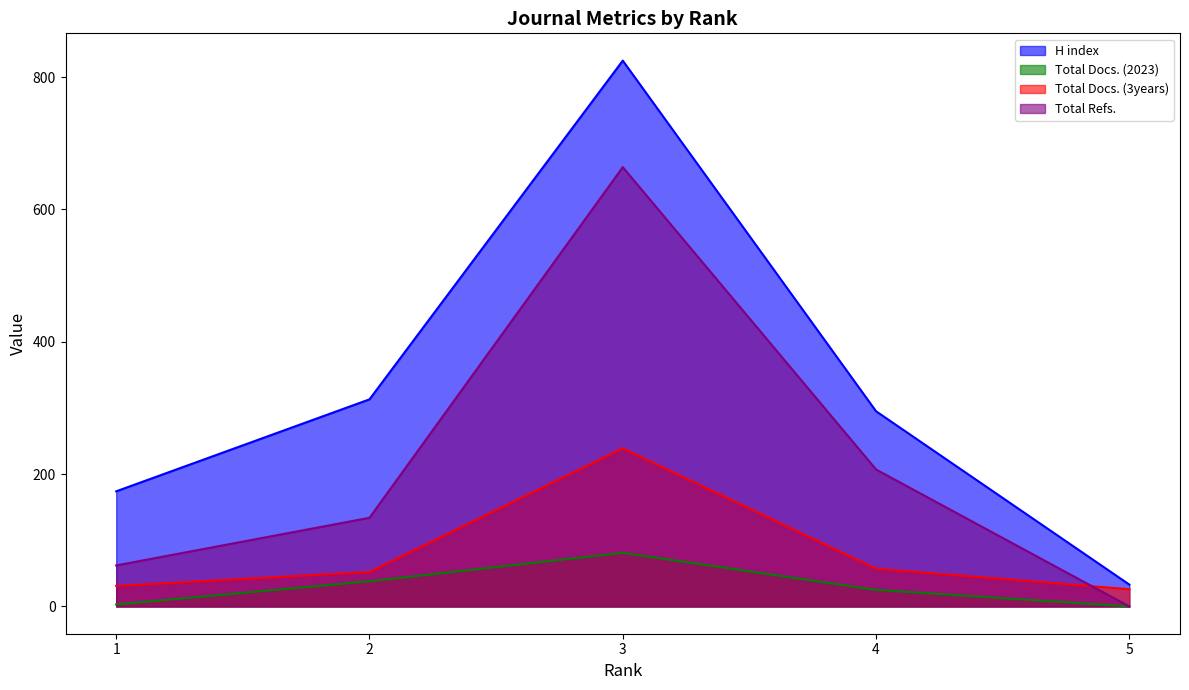

Reading right to left, list all the values displayed in this chart.

H index: 33	295	825	313	174
Total Docs. (2023): 0	25	81	38	3
Total Docs. (3years): 26	57	239	52	31
Total Refs.: 0	207	664	134	62